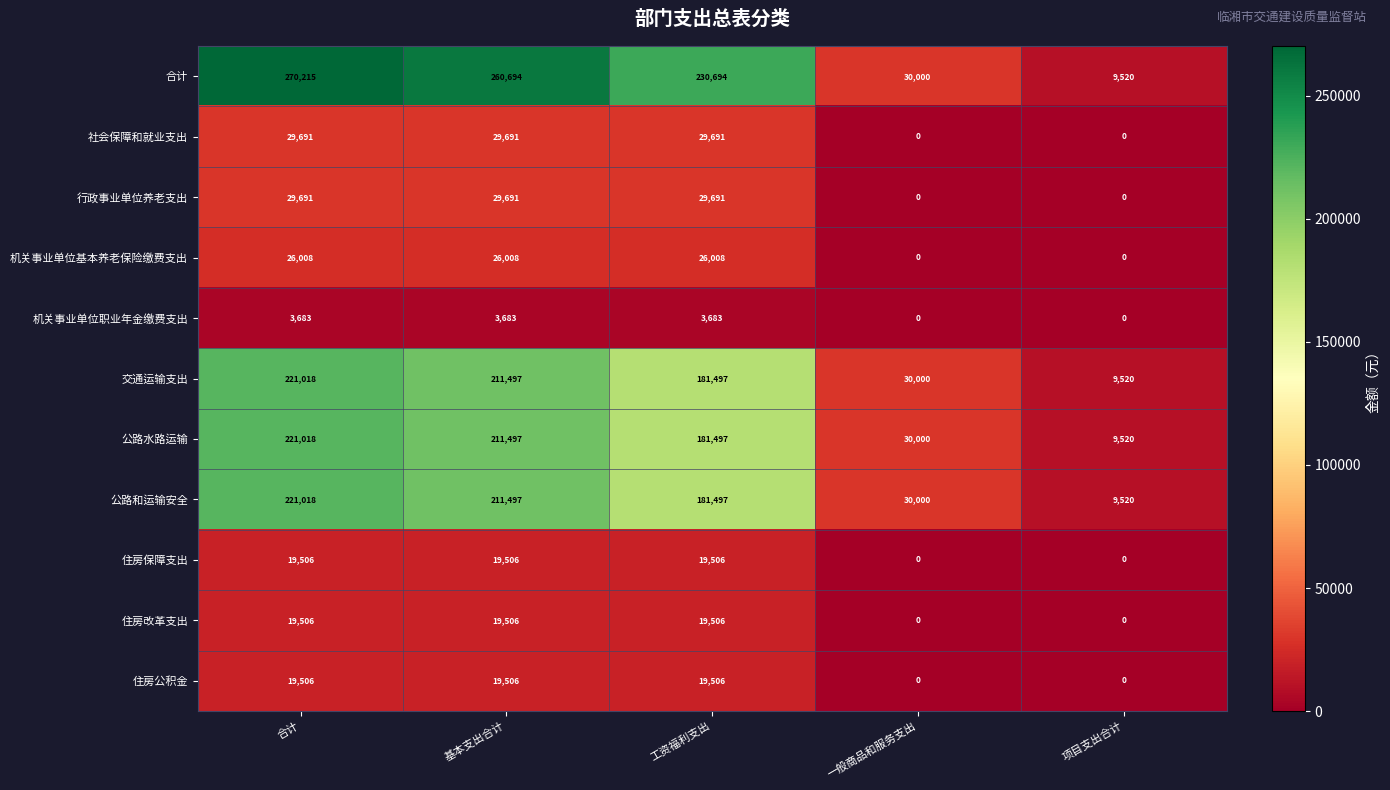

Is the value of 交通运输支出 at 项目支出合计 greater than the value of 公路和运输安全 at 合计?

No